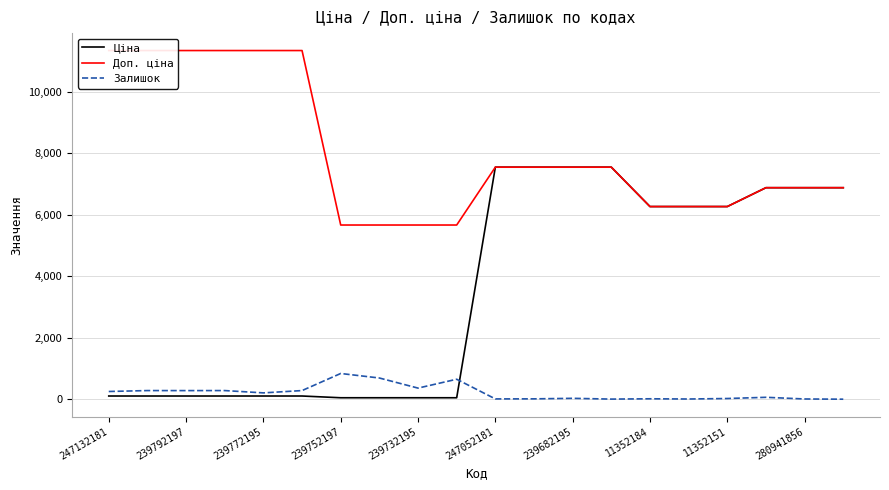

What is the greatest value displayed?

11334.0